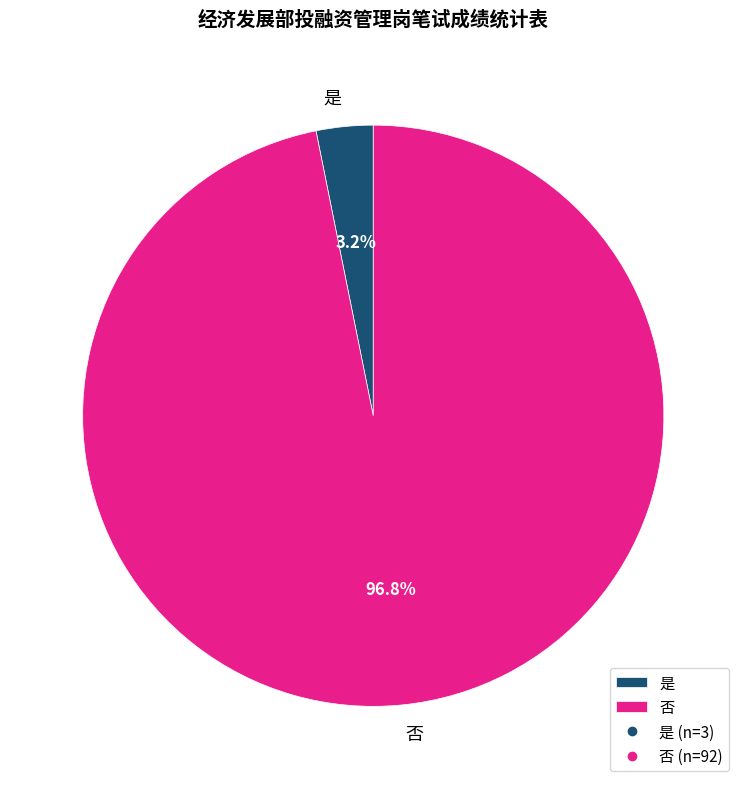

How many segments does this pie chart have?

2